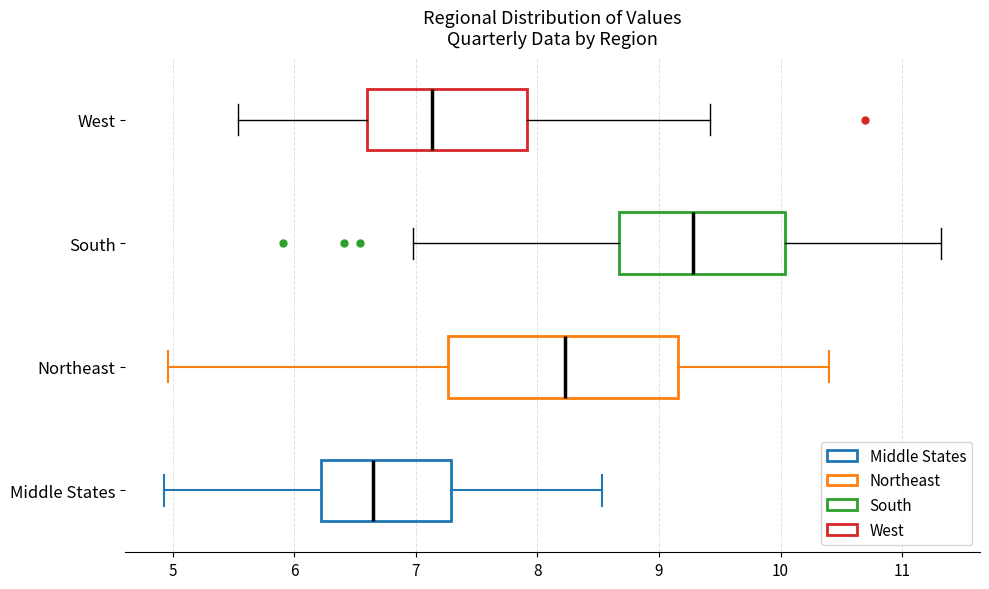

Which box is the widest, from its left edge to its right edge?

Northeast